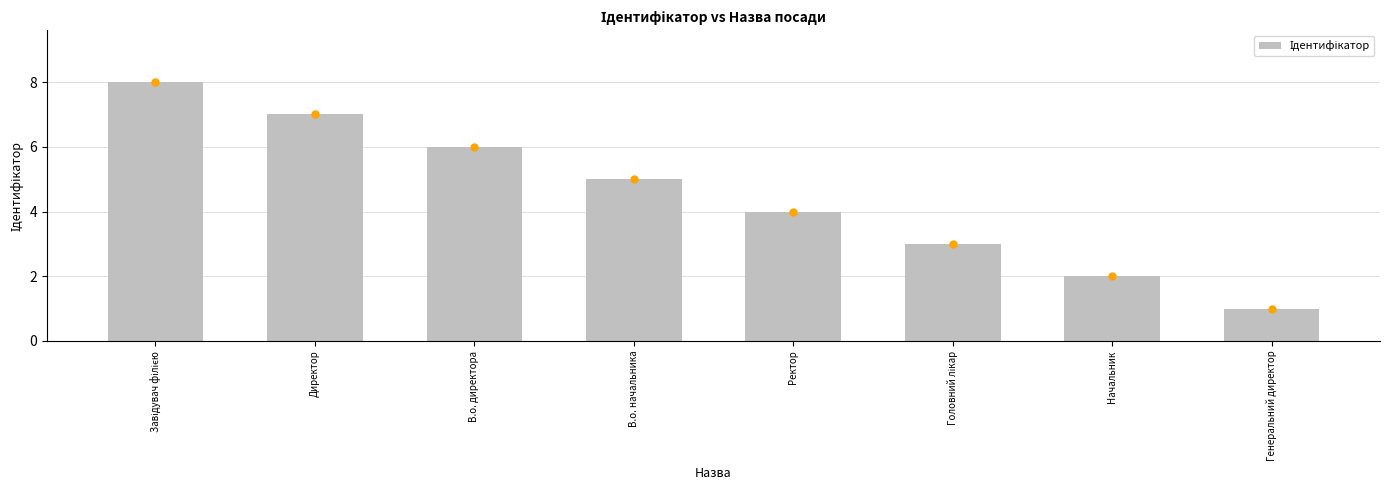

Between Начальник and В.о. директора, which is larger?

В.о. директора